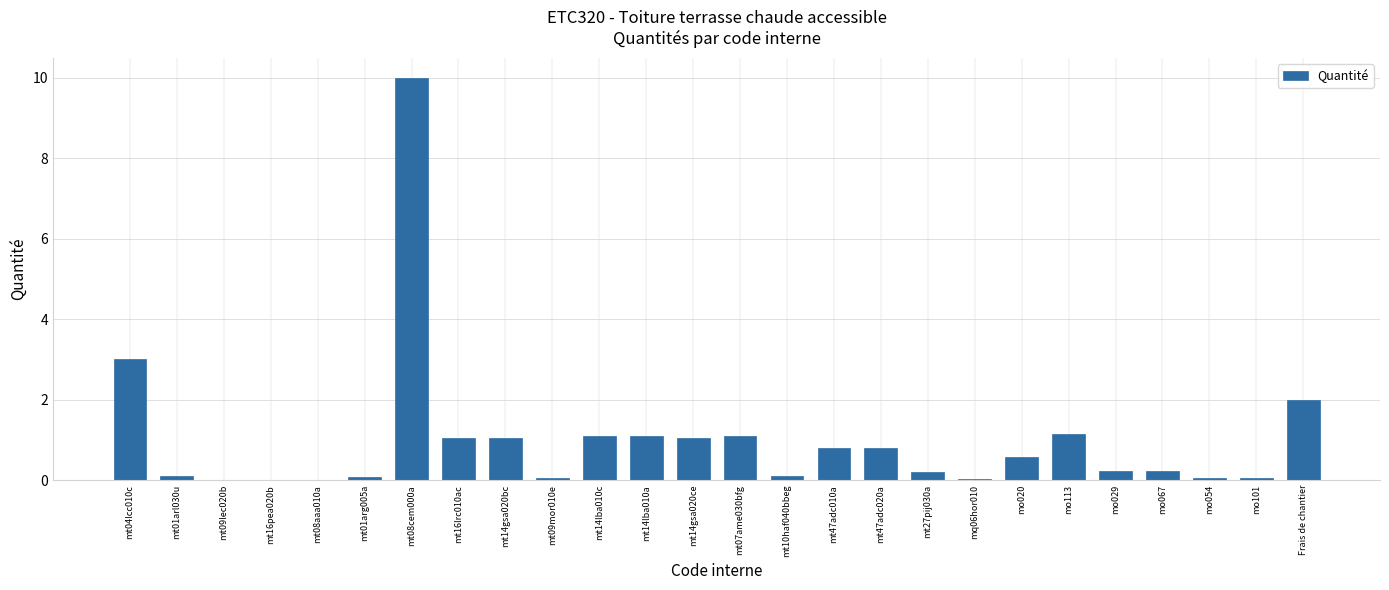

The chart shows a value of 0.0 at mt16pea020b. True or false?

True